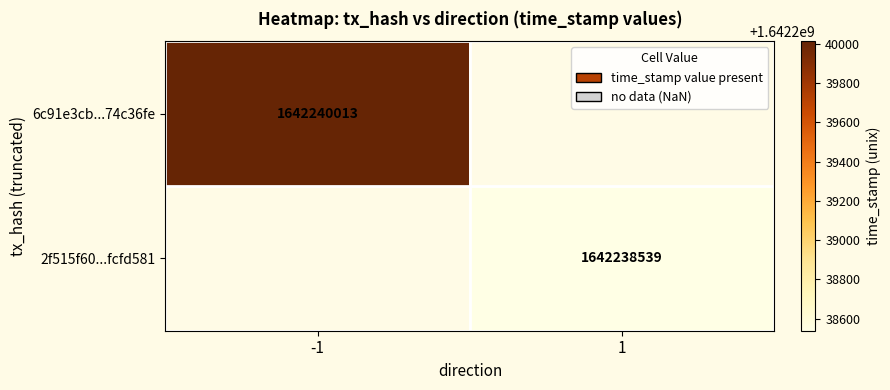

The 2f515f6052241cdd0137aca4c2bf150cfcfd581 series shows 1 at direction. True or false?

True